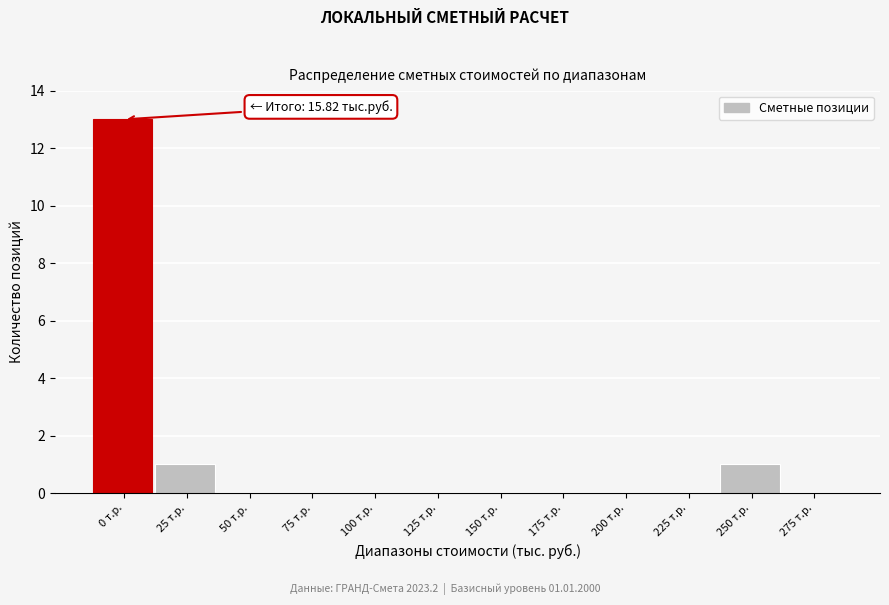

Reading left to right, extract all data points from this chart.

0 т.р.=13	25 т.р.=1	50 т.р.=0	75 т.р.=0	100 т.р.=0	125 т.р.=0	150 т.р.=0	175 т.р.=0	200 т.р.=0	225 т.р.=0	250 т.р.=1	275 т.р.=0